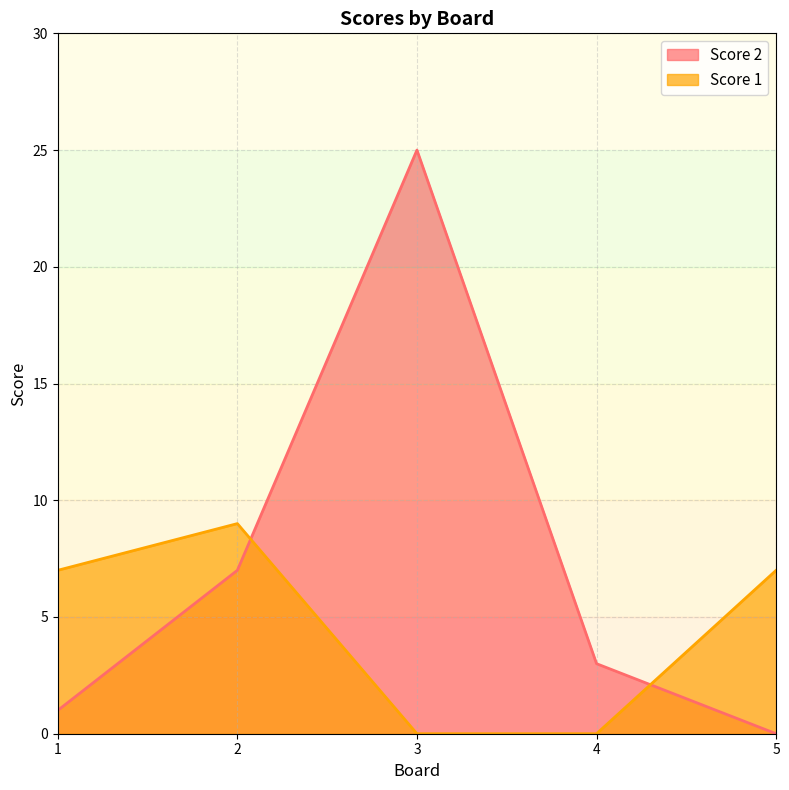

Which series has the widest spread of values?

Score 2